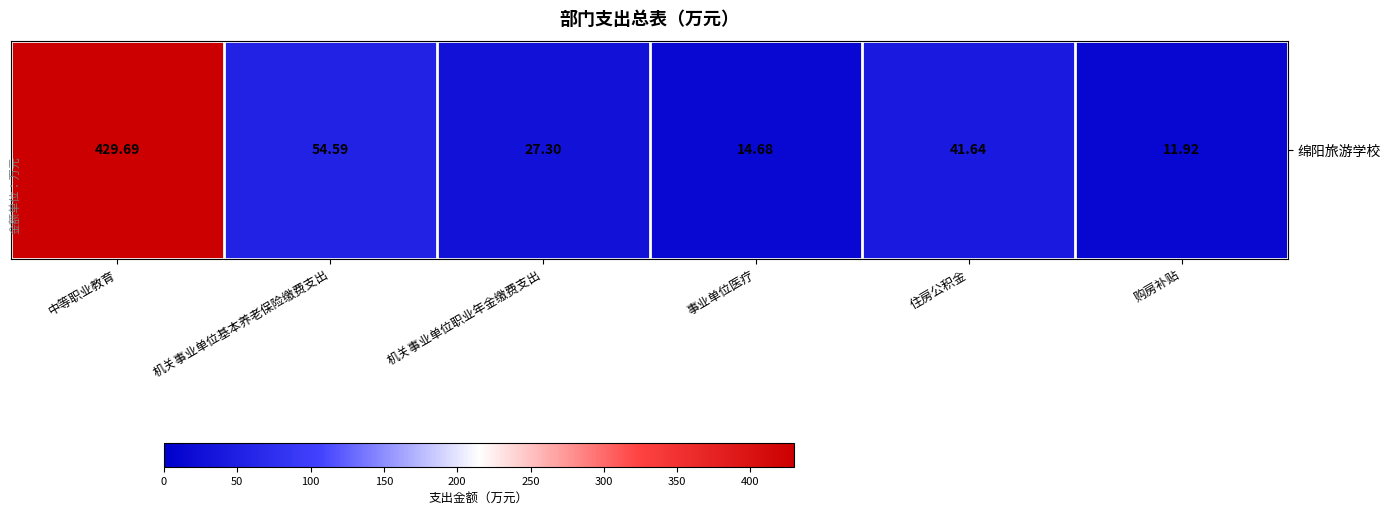

Reading right to left, list all the values displayed in this chart.

11.9	41.6	14.7	27.3	54.6	429.7